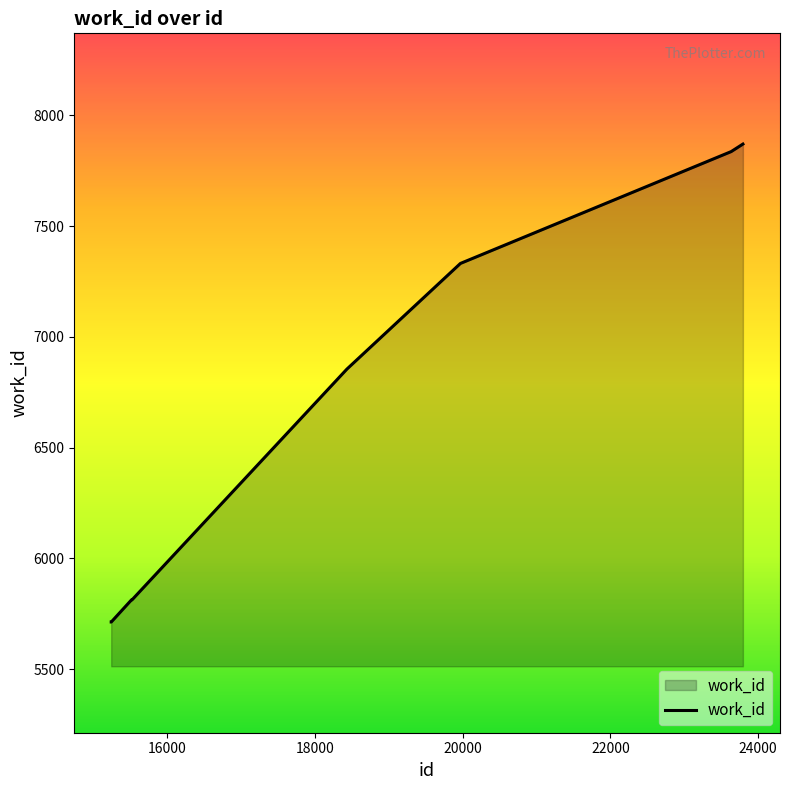

What is the difference between the maximum and minimum values?

2158